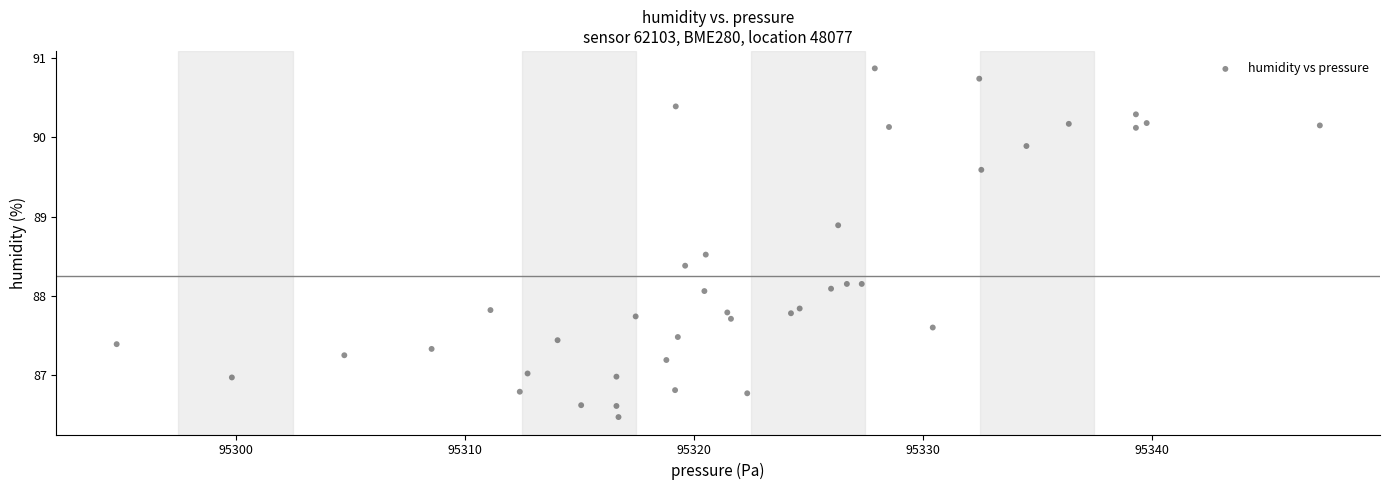

What is the range of Y values (max minus min)?

4.4